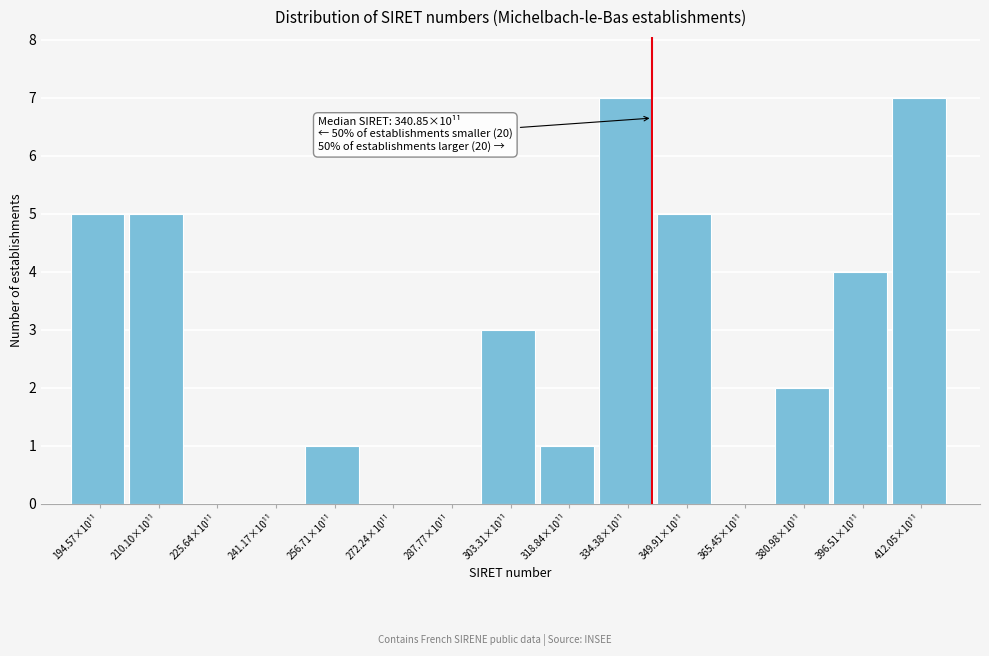

Reading left to right, what are all the values shown in this chart?

194.57×10¹¹=5	210.10×10¹¹=5	225.64×10¹¹=0	241.17×10¹¹=0	256.71×10¹¹=1	272.24×10¹¹=0	287.77×10¹¹=0	303.31×10¹¹=3	318.84×10¹¹=1	334.38×10¹¹=7	349.91×10¹¹=5	365.45×10¹¹=0	380.98×10¹¹=2	396.51×10¹¹=4	412.05×10¹¹=7